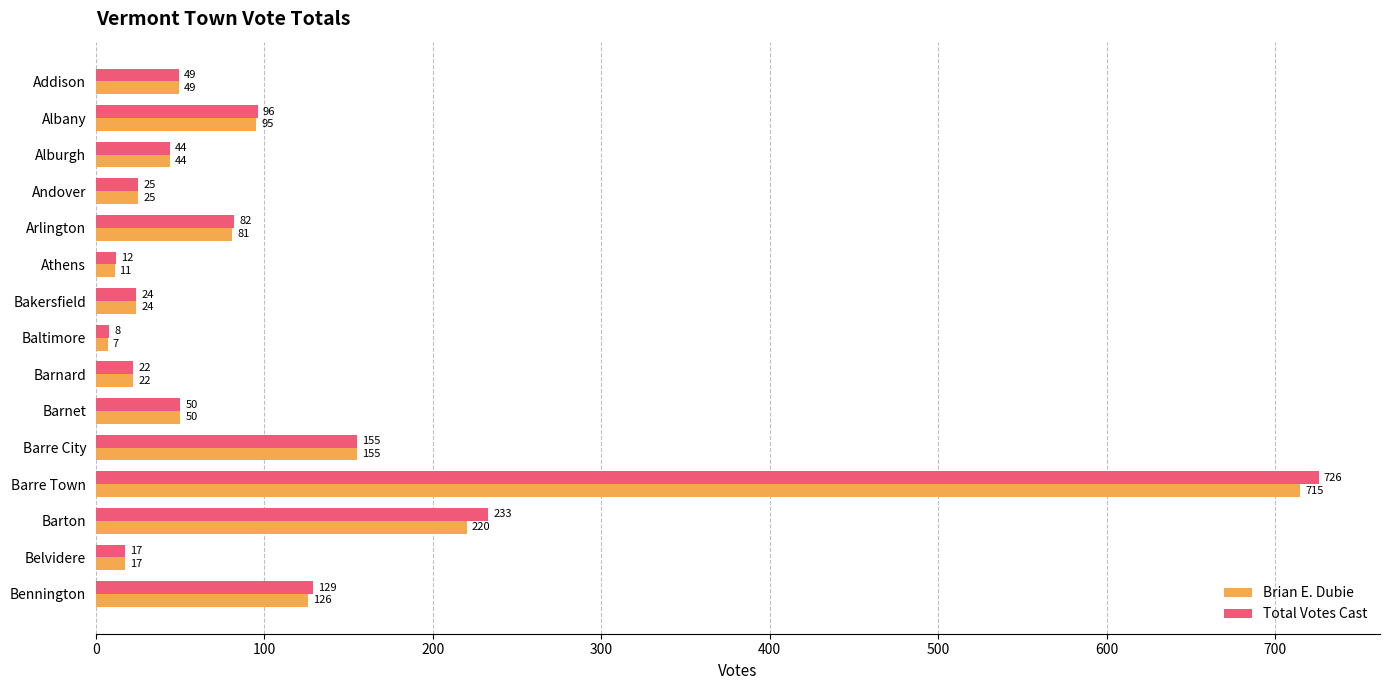

Is the value of Total Votes Cast at Barton greater than the value of Brian E. Dubie at Barton?

Yes